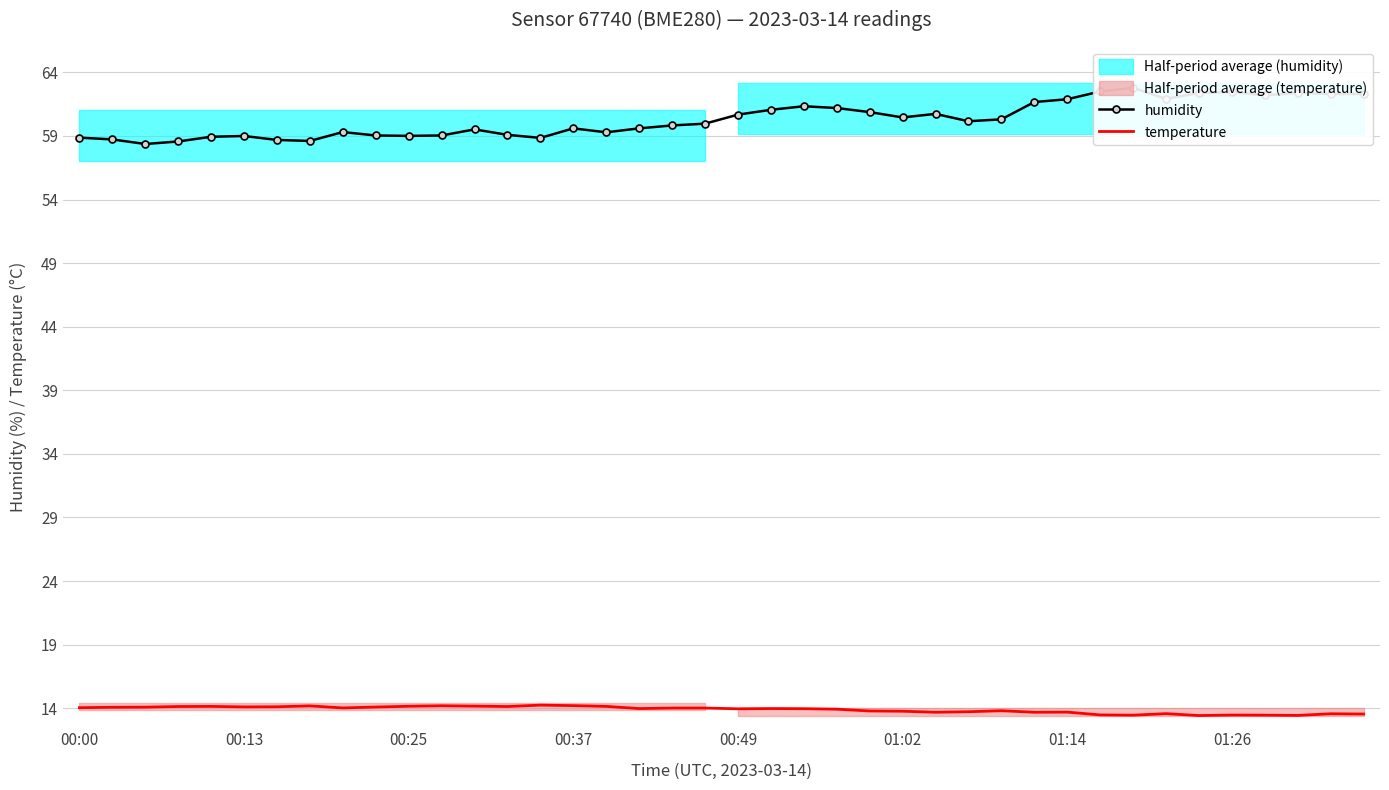

True or false: temperature and humidity intersect in this chart.

False